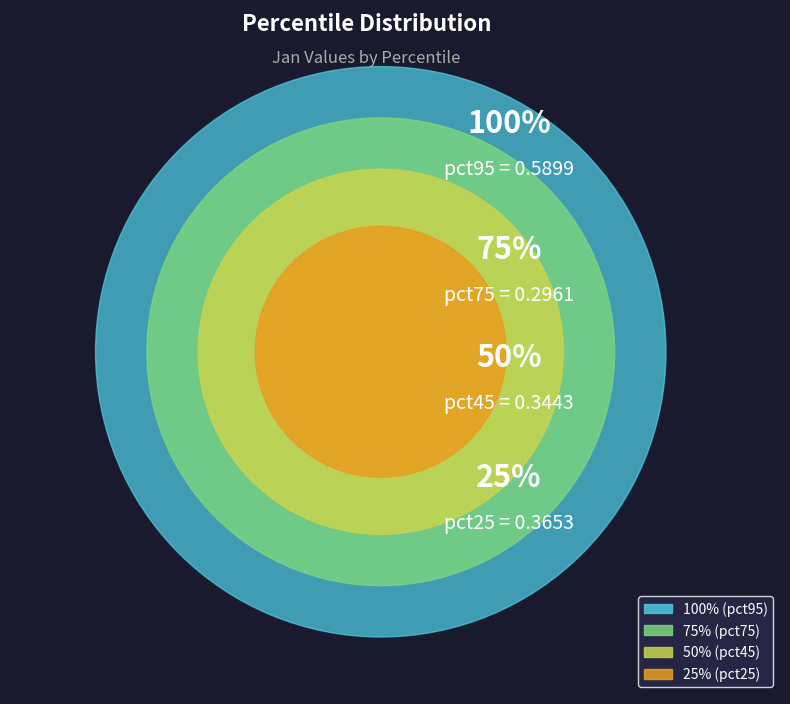

Is pct35 the majority of the pie?

No